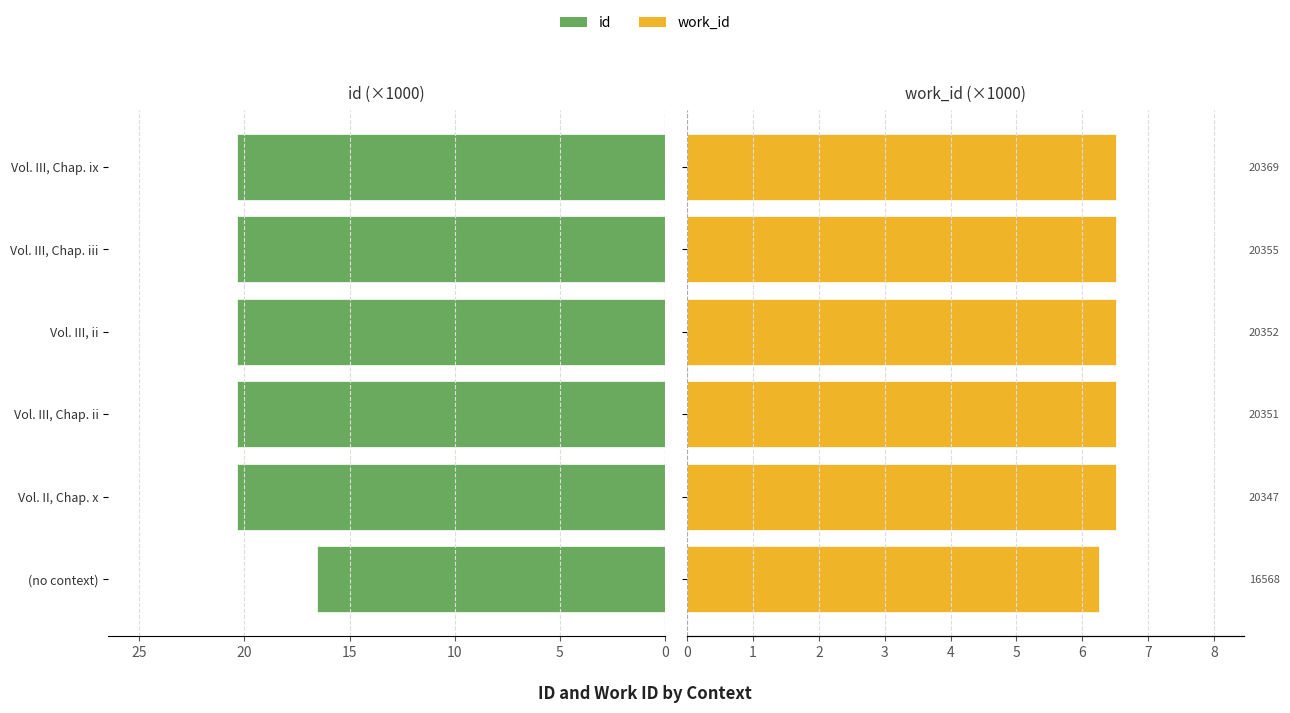

Are the bars grouped side by side (vs. stacked)?

Yes